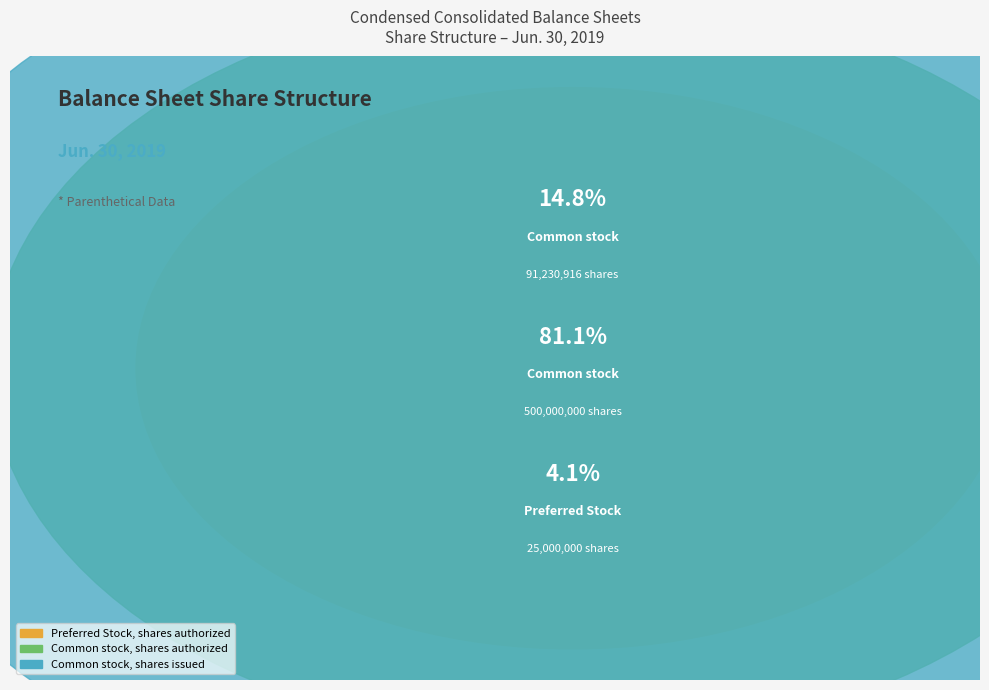

Is there a majority slice in this chart?

Yes